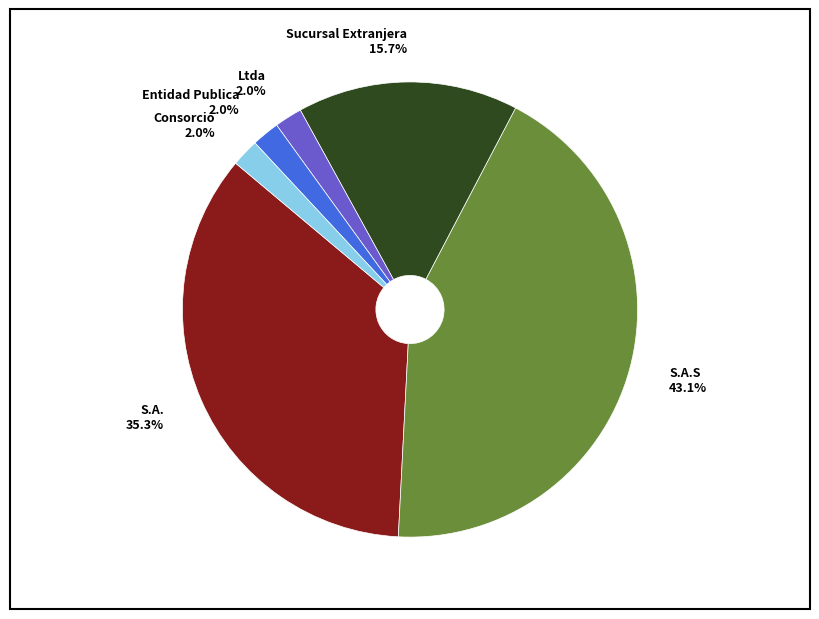

Is there any slice that represents more than half of the pie?

No